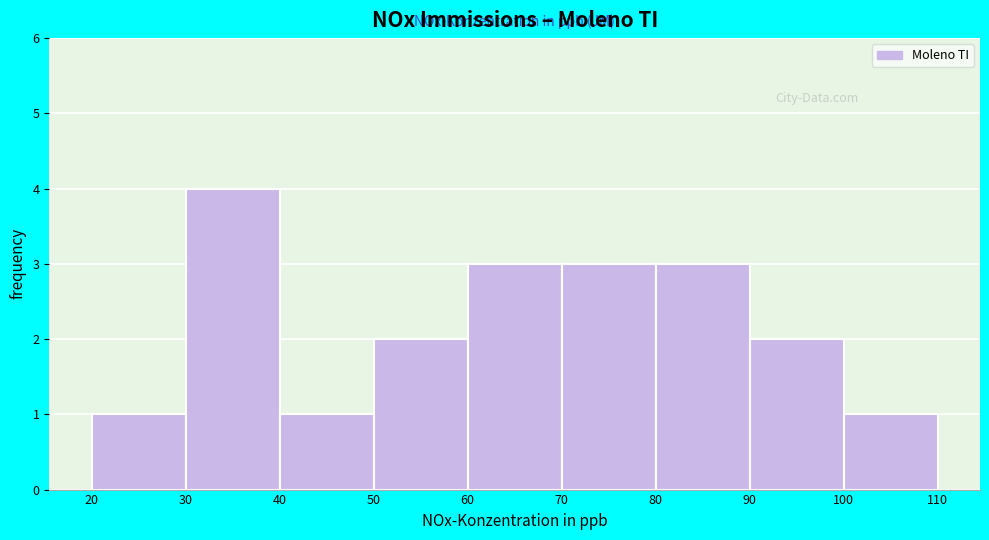

Reading left to right, transcribe this chart: for each bar, give the range it covers on the x-axis and its height. The values are not printed on the chart, so give them approximately, as read against the axis.

20 to 30: 1
30 to 40: 4
40 to 50: 1
50 to 60: 2
60 to 70: 3
70 to 80: 3
80 to 90: 3
90 to 100: 2
100 to 110: 1